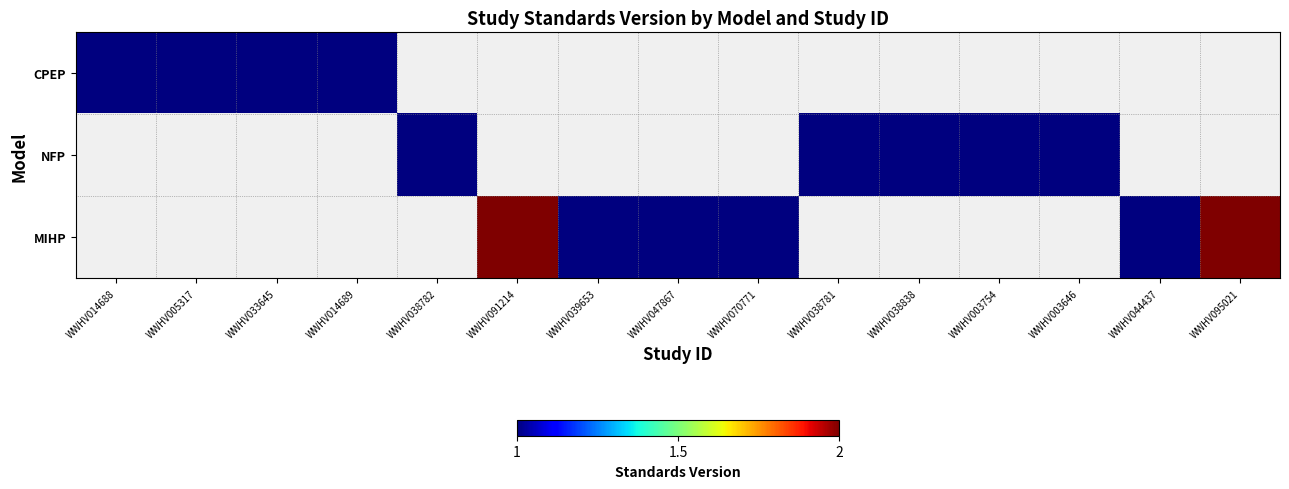

Which category has the highest value across all series?

WWHV091214